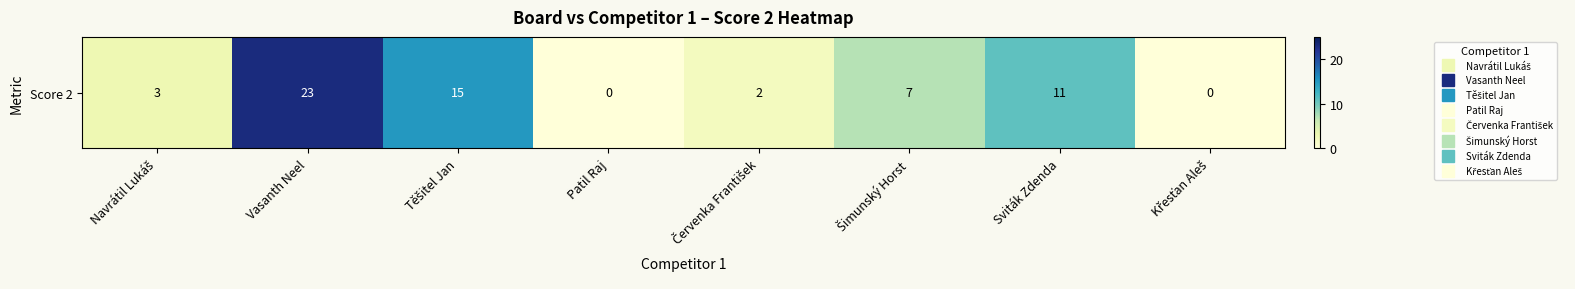

At which category does the chart reach its minimum across all series?

Patil Raj